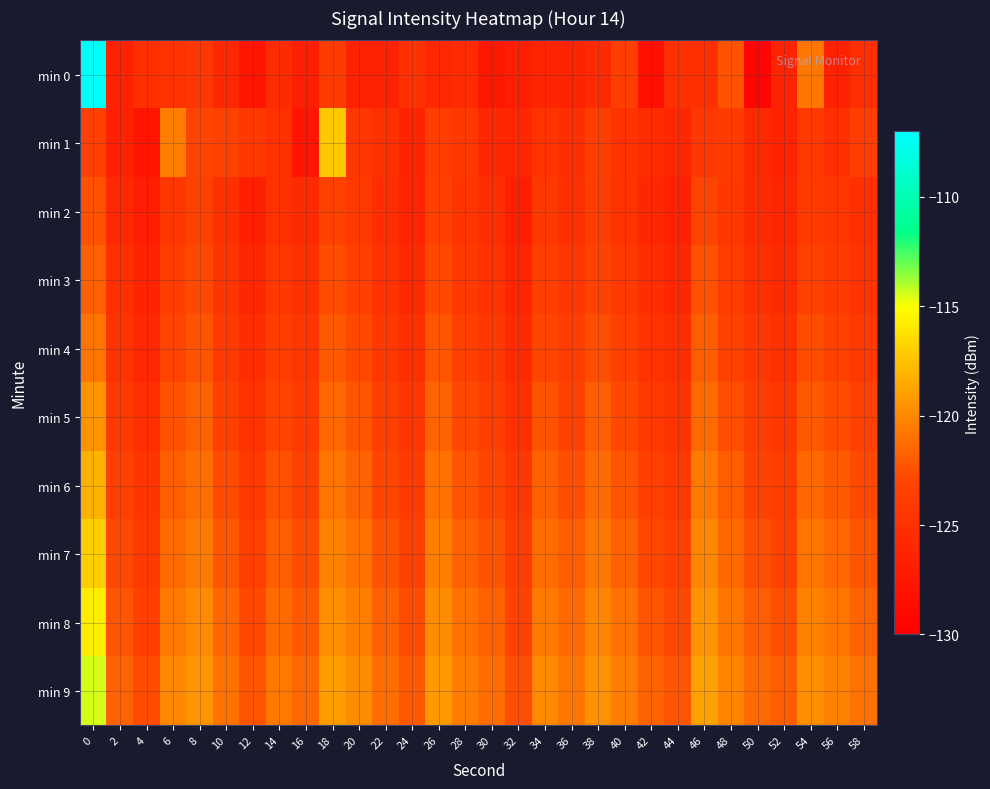

Reading left to right, extract all data points from this chart.

min 0: 0=-107.3	2=-126.5	4=-125.2	6=-124.8	8=-124.4	10=-126.0	12=-127.8	14=-125.6	16=-126.8	18=-123.9	20=-126.5	22=-126.4	24=-125.0	26=-125.8	28=-125.5	30=-127.5	32=-126.9	34=-126.2	36=-126.3	38=-125.6	40=-123.5	42=-128.2	44=-125.1	46=-125.2	48=-122.4	50=-129.3	52=-126.3	54=-120.8	56=-126.5	58=-125.2
min 1: 0=-123.4	2=-126.5	4=-127.7	6=-120.4	8=-123.1	10=-123.3	12=-124.2	14=-124.9	16=-127.8	18=-117.3	20=-124.5	22=-125.1	24=-126.3	26=-123.8	28=-124.2	30=-125.9	32=-126.1	34=-124.7	36=-125.3	38=-123.6	40=-124.8	42=-125.5	44=-126.0	46=-124.3	48=-123.9	50=-125.7	52=-126.4	54=-124.1	56=-125.2	58=-123.7
min 2: 0=-122.5	2=-125.8	4=-126.9	6=-124.4	8=-123.3	10=-125.1	12=-126.7	14=-124.9	16=-125.6	18=-123.2	20=-124.0	22=-125.4	24=-126.2	26=-123.5	28=-124.6	30=-125.3	32=-126.8	34=-124.2	36=-125.0	38=-123.8	40=-124.7	42=-125.9	44=-126.5	46=-123.1	48=-124.3	50=-125.6	52=-126.1	54=-123.9	56=-124.5	58=-125.2
min 3: 0=-121.8	2=-125.2	4=-126.4	6=-123.7	8=-122.9	10=-124.6	12=-126.0	14=-124.3	16=-125.1	18=-122.7	20=-123.5	22=-124.8	24=-125.7	26=-122.9	28=-124.1	30=-124.8	32=-126.2	34=-123.6	36=-124.4	38=-123.2	40=-124.1	42=-125.3	44=-125.9	46=-122.5	48=-123.8	50=-125.0	52=-125.6	54=-123.3	56=-123.9	58=-124.7
min 4: 0=-120.9	2=-124.7	4=-125.8	6=-123.1	8=-122.4	10=-124.0	12=-125.3	14=-123.7	16=-124.5	18=-122.1	20=-122.9	22=-124.2	24=-125.1	26=-122.3	28=-123.5	30=-124.2	32=-125.6	34=-123.0	36=-123.8	38=-122.6	40=-123.5	42=-124.7	44=-125.3	46=-121.9	48=-123.2	50=-124.4	52=-125.0	54=-122.7	56=-123.3	58=-124.1
min 5: 0=-119.5	2=-124.1	4=-125.2	6=-122.5	8=-121.8	10=-123.4	12=-124.7	14=-123.1	16=-123.9	18=-121.5	20=-122.3	22=-123.6	24=-124.5	26=-121.7	28=-122.9	30=-123.6	32=-125.0	34=-122.4	36=-123.2	38=-122.0	40=-122.9	42=-124.1	44=-124.7	46=-121.3	48=-122.6	50=-123.8	52=-124.4	54=-122.1	56=-122.7	58=-123.5
min 6: 0=-118.2	2=-123.5	4=-124.6	6=-121.9	8=-121.2	10=-122.8	12=-124.1	14=-122.5	16=-123.3	18=-120.9	20=-121.7	22=-123.0	24=-123.9	26=-121.1	28=-122.3	30=-123.0	32=-124.4	34=-121.8	36=-122.6	38=-121.4	40=-122.3	42=-123.5	44=-124.1	46=-120.7	48=-122.0	50=-123.2	52=-123.8	54=-121.5	56=-122.1	58=-122.9
min 7: 0=-117.0	2=-122.9	4=-124.0	6=-121.3	8=-120.6	10=-122.2	12=-123.5	14=-121.9	16=-122.7	18=-120.3	20=-121.1	22=-122.4	24=-123.3	26=-120.5	28=-121.7	30=-122.4	32=-123.8	34=-121.2	36=-122.0	38=-120.8	40=-121.7	42=-122.9	44=-123.5	46=-120.1	48=-121.4	50=-122.6	52=-123.2	54=-120.9	56=-121.5	58=-122.3
min 8: 0=-115.8	2=-122.3	4=-123.4	6=-120.7	8=-120.0	10=-121.6	12=-122.9	14=-121.3	16=-122.1	18=-119.7	20=-120.5	22=-121.8	24=-122.7	26=-119.9	28=-121.1	30=-121.8	32=-123.2	34=-120.6	36=-121.4	38=-120.2	40=-121.1	42=-122.3	44=-122.9	46=-119.5	48=-120.8	50=-122.0	52=-122.6	54=-120.3	56=-120.9	58=-121.7
min 9: 0=-114.5	2=-121.7	4=-122.8	6=-120.1	8=-119.4	10=-121.0	12=-122.3	14=-120.7	16=-121.5	18=-119.1	20=-119.9	22=-121.2	24=-122.1	26=-119.3	28=-120.5	30=-121.2	32=-122.6	34=-120.0	36=-120.8	38=-119.6	40=-120.5	42=-121.7	44=-122.3	46=-118.9	48=-120.2	50=-121.4	52=-122.0	54=-119.7	56=-120.3	58=-121.1